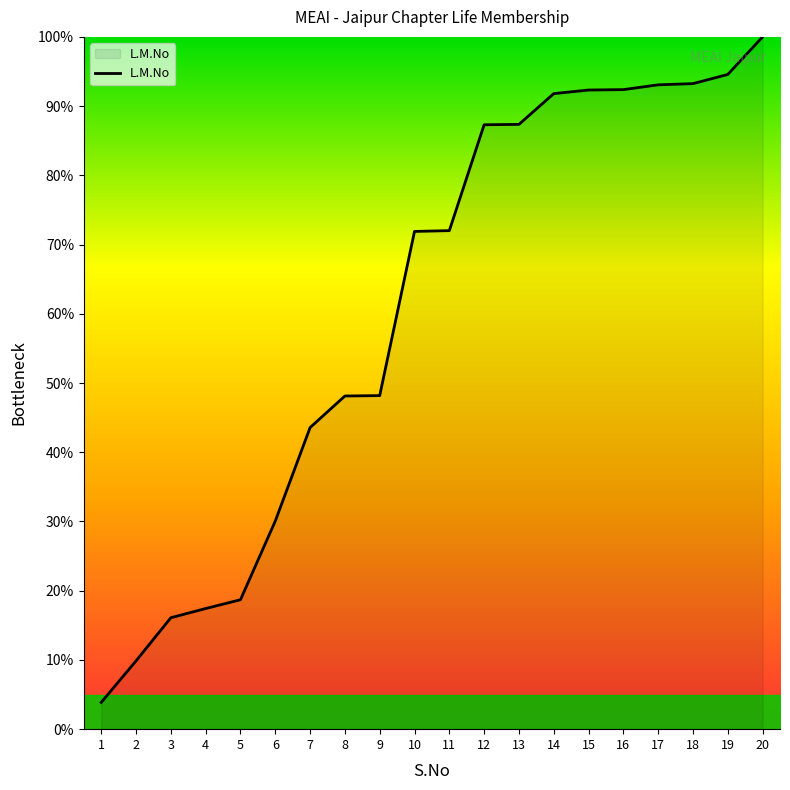

What is the difference between the maximum and minimum values?

96.1